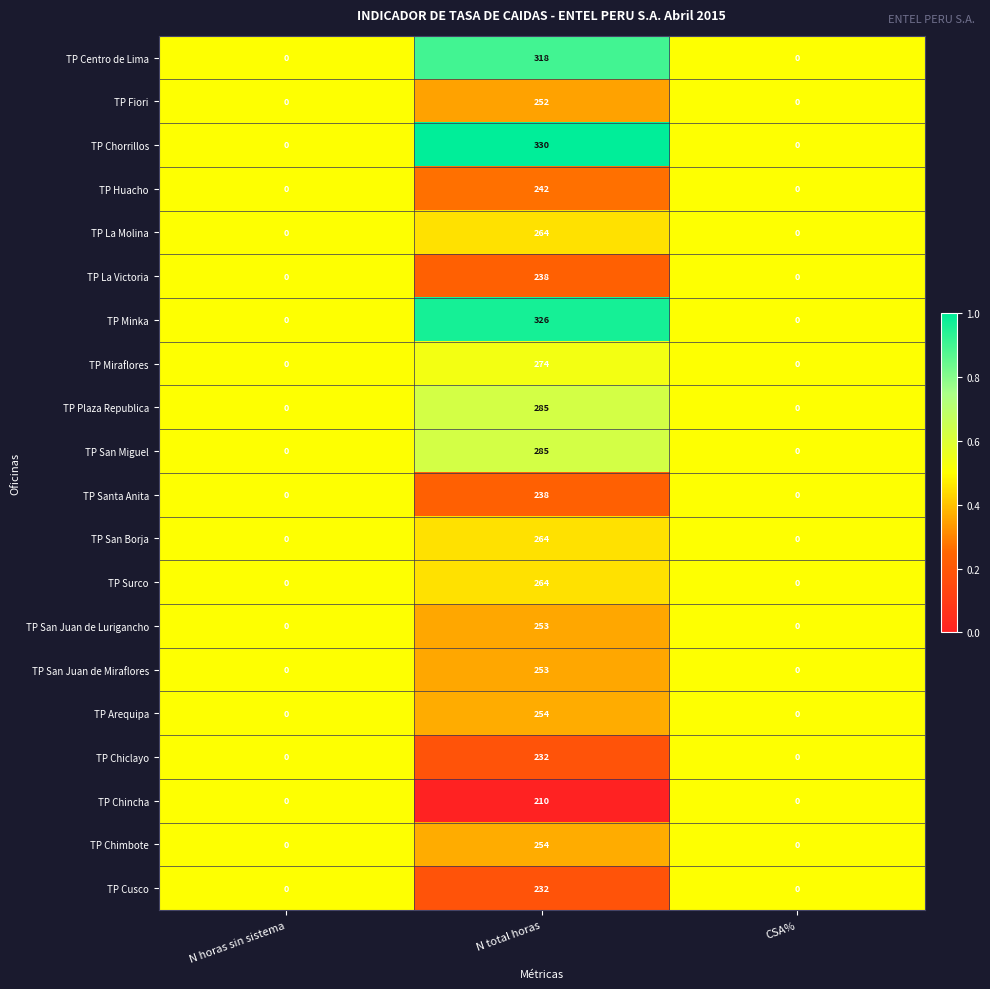

What is the difference between the maximum and minimum values in the TP La Molina series?

264